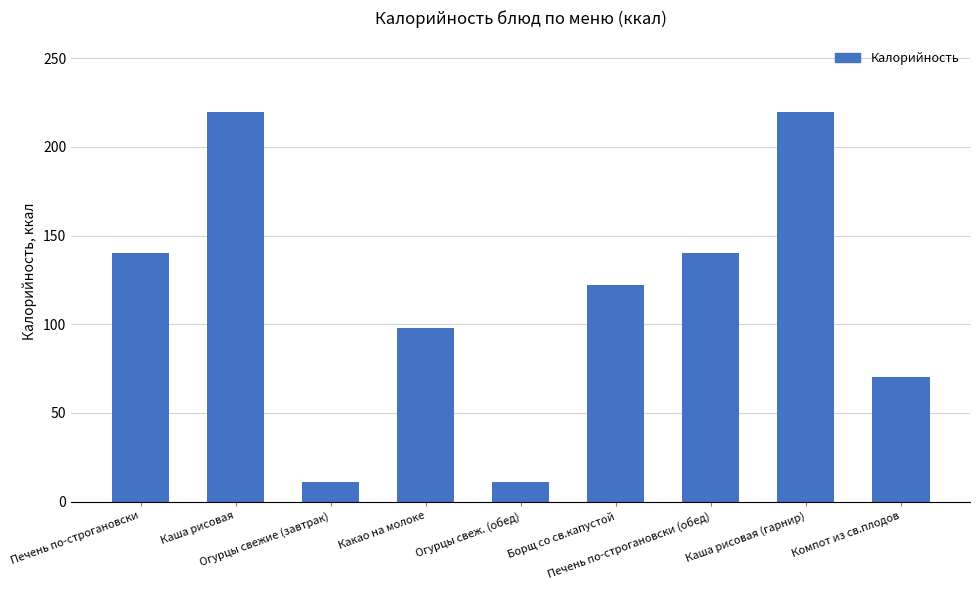

Does the chart contain stacked bars?

No